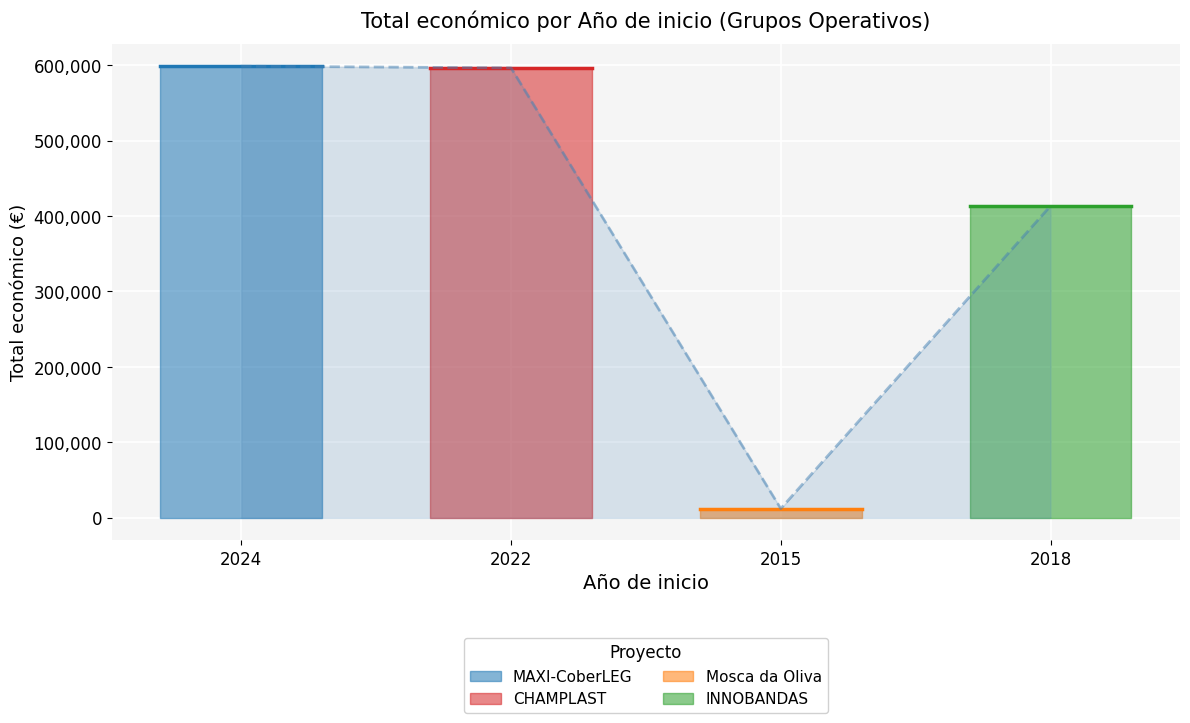

At which label is the value closest to 305429?

2018